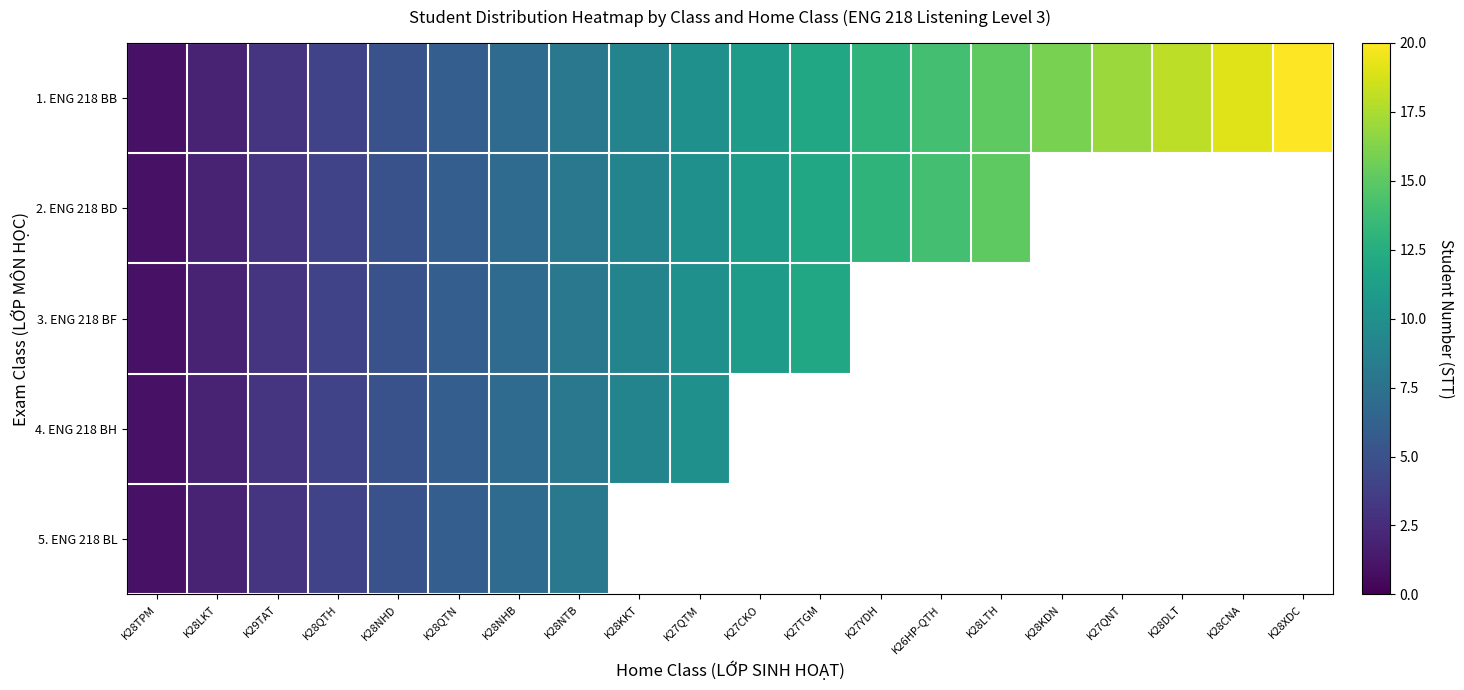

At which category does the chart reach its minimum across all series?

K28TPM